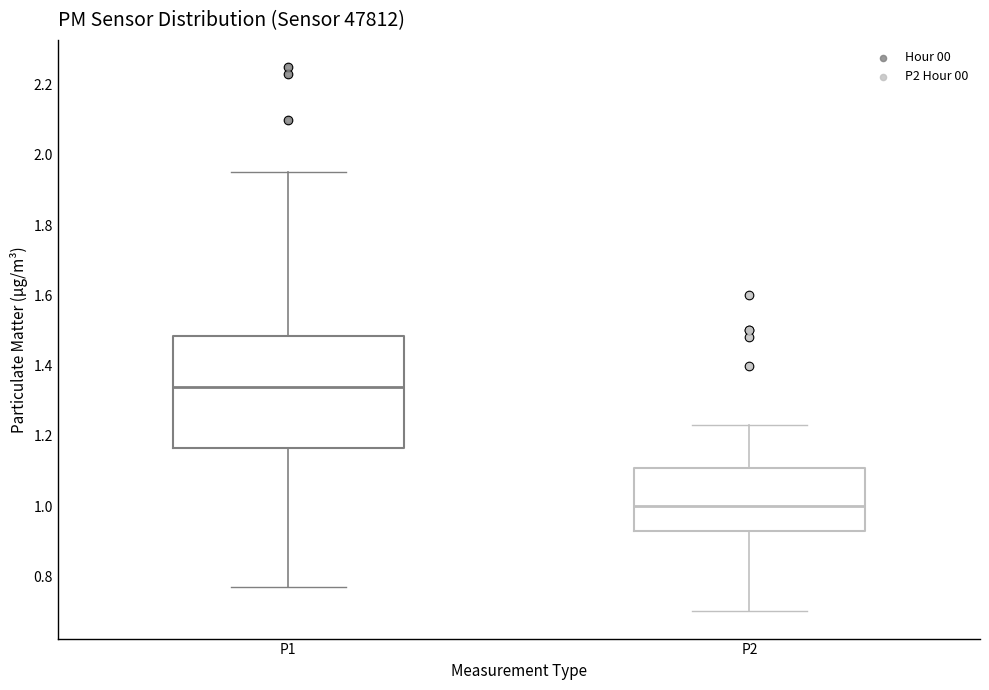

Which box has the highest median line?

P1